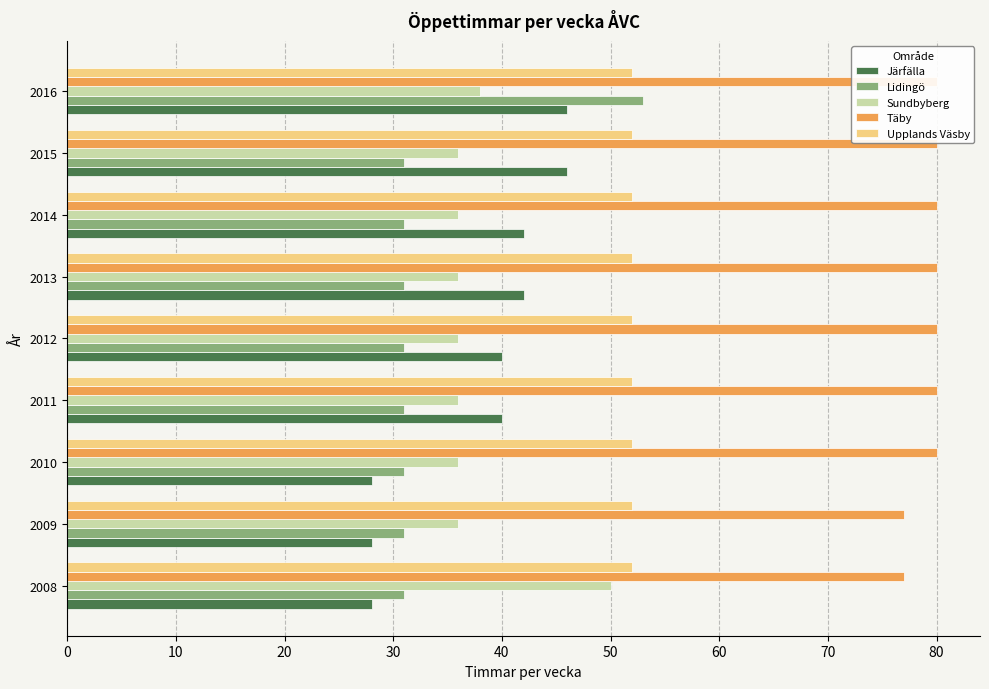

Reading right to left, transcribe all the data shown in this chart.

Järfälla: 80=46.0	70=46.0	60=42.0	50=42.0	40=40.0	30=40.0	20=28.0	10=28.0	0=28.0
Lidingö: 80=53.0	70=31.0	60=31.0	50=31.0	40=31.0	30=31.0	20=31.0	10=31.0	0=31.0
Sundbyberg: 80=38.0	70=36.0	60=36.0	50=36.0	40=36.0	30=36.0	20=36.0	10=36.0	0=50.0
Täby: 80=80.0	70=80.0	60=80.0	50=80.0	40=80.0	30=80.0	20=80.0	10=77.0	0=77.0
Upplands Väsby: 80=0.1	70=0.1	60=0.1	50=0.1	40=0.1	30=0.1	20=0.1	10=0.1	0=0.1